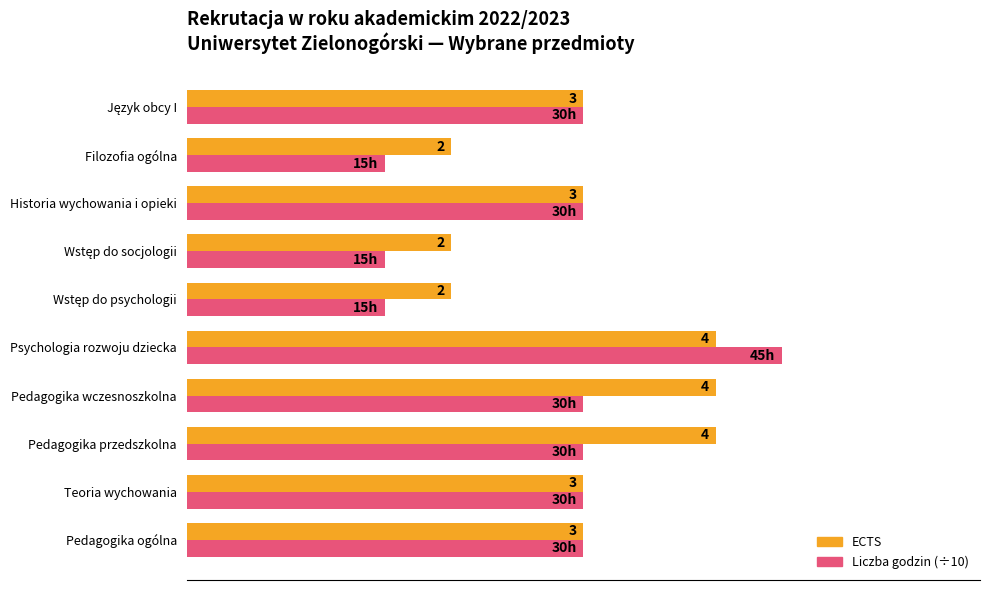

Between Pedagogika ogólna and Pedagogika wczesnoszkolna, which series saw the biggest shift?

ECTS